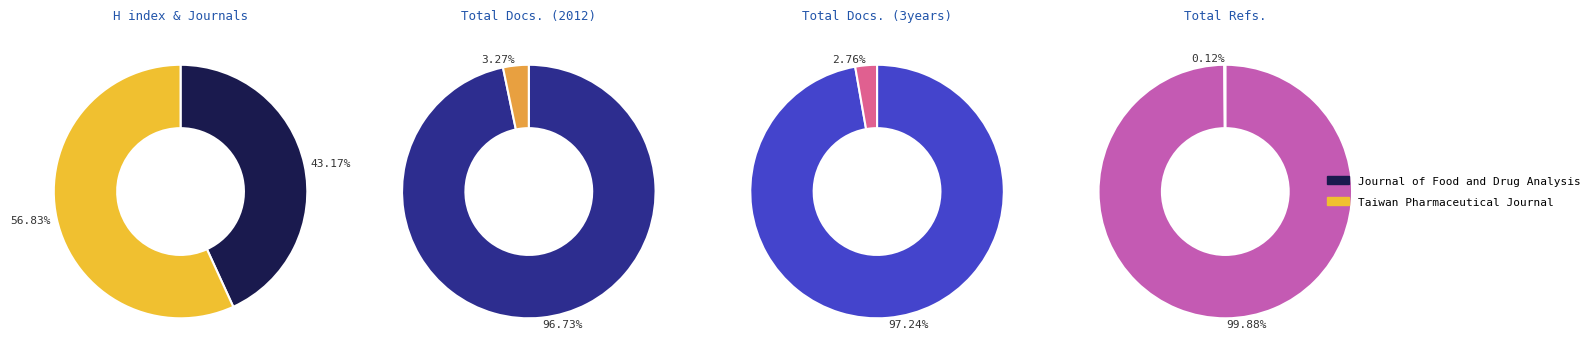

Do Journal of Food and Drug Analysis and Taiwan Pharmaceutical Journal together represent more than half of the pie?

Yes